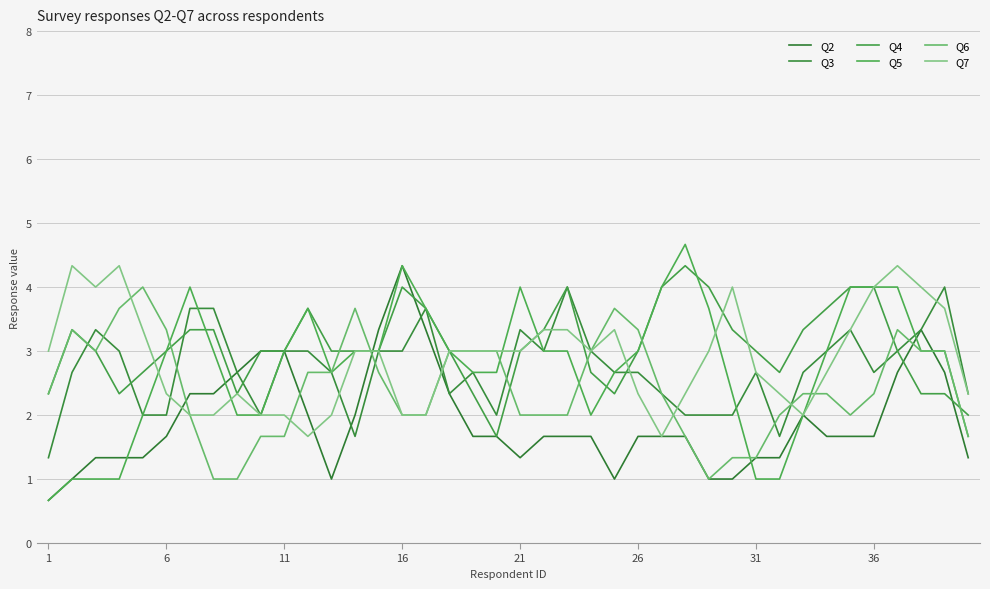

Where does the Q4 series first go above 3?

6